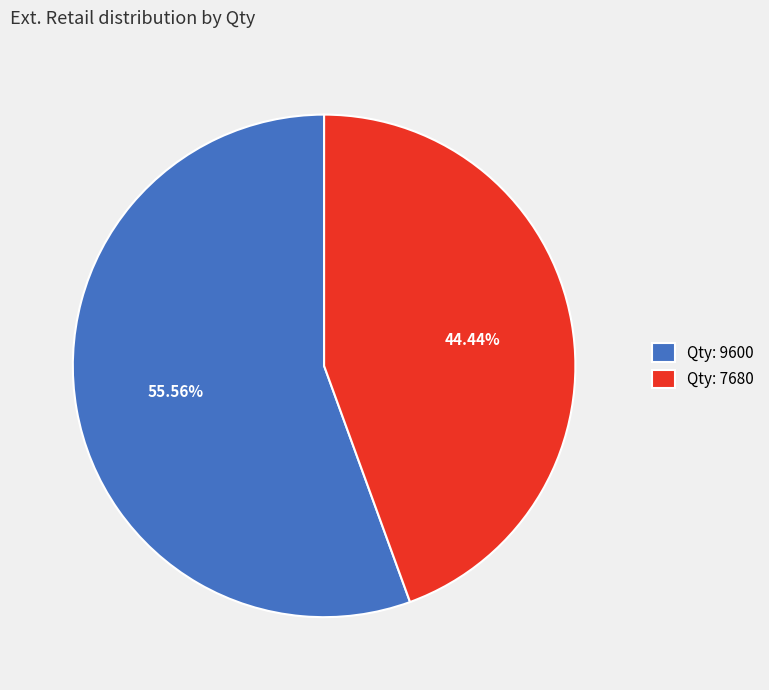

Which category has the biggest portion of the pie?

Qty: 9600